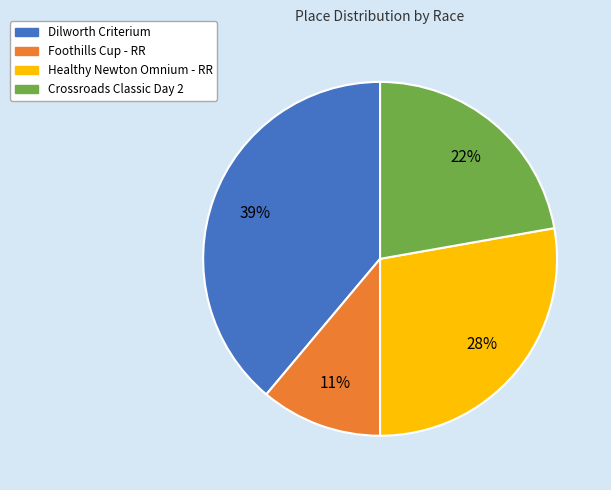

Rank the categories by value from highest to lowest.

Dilworth Criterium, Healthy Newton Omnium - RR, Crossroads Classic Day 2, Foothills Cup - RR